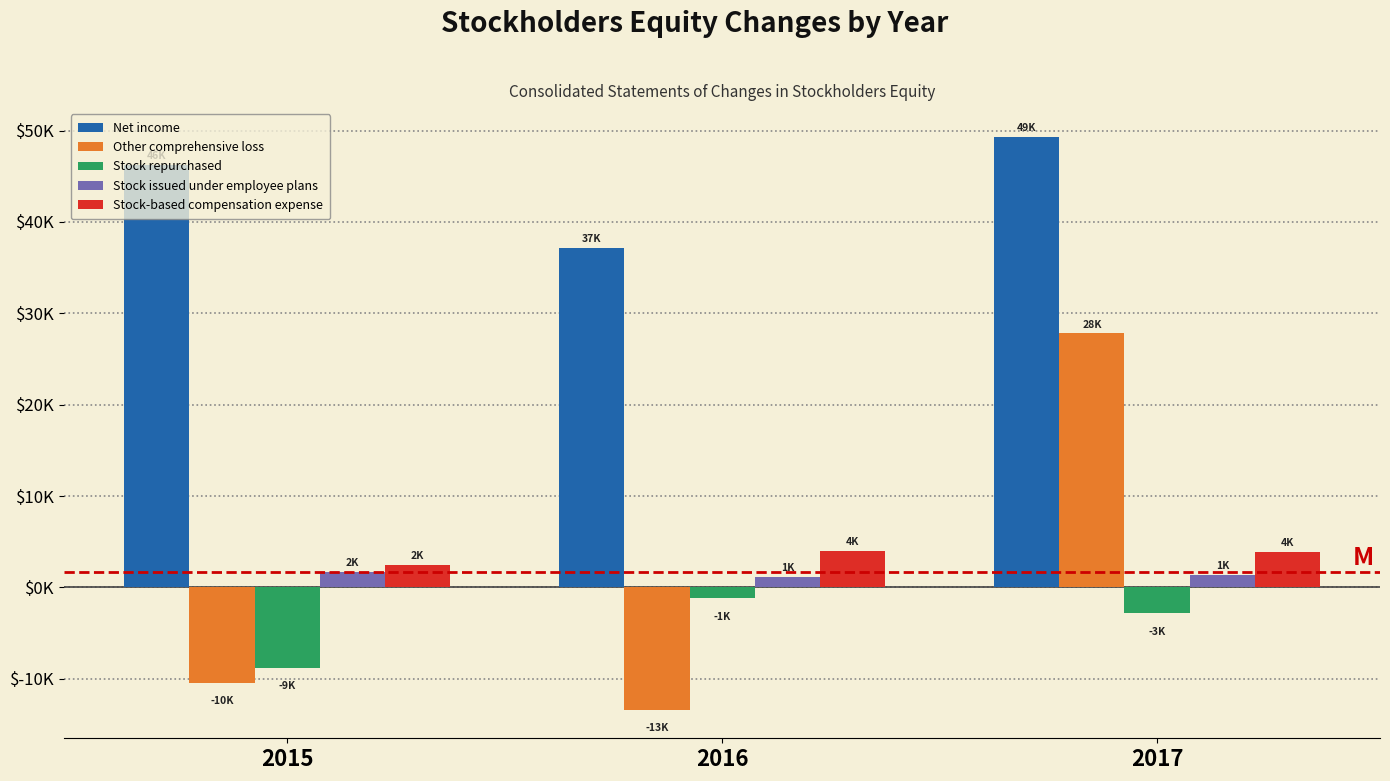

What are all the series names shown in the legend?

Net income, Other comprehensive loss, Stock repurchased, Stock issued under employee plans, Stock-based compensation expense